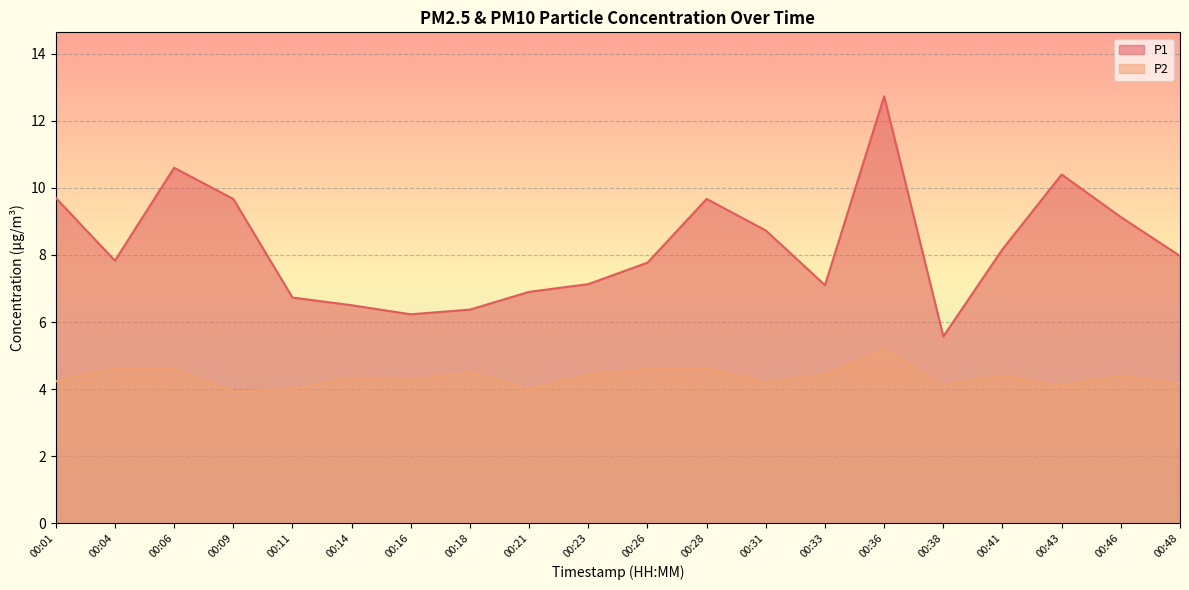

What is the difference between the P1 values at 00:46 and 00:14?

2.6